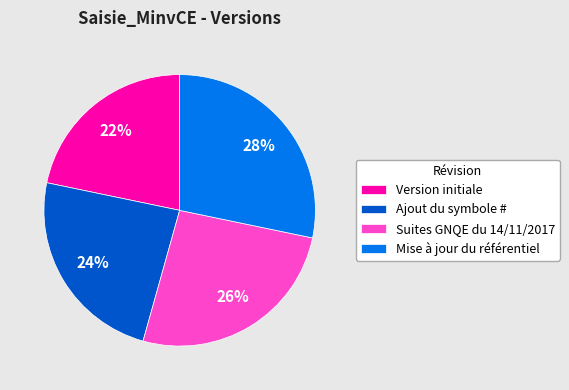

How many slices are in this pie chart?

4